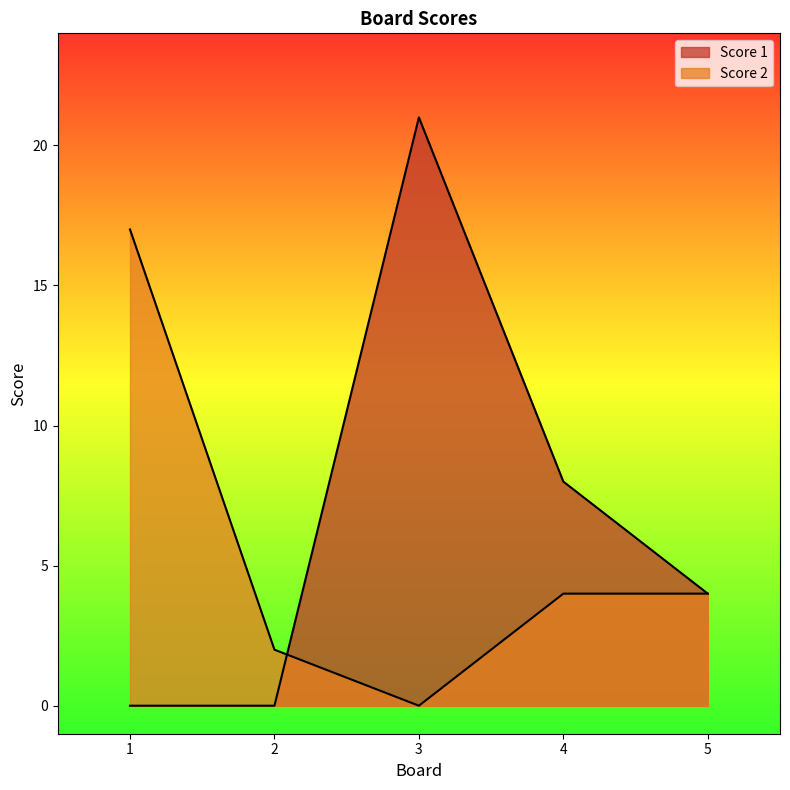

Reading left to right, what are all the values shown in this chart?

Score 1: 0	0	21	8	4
Score 2: 17	2	0	4	4